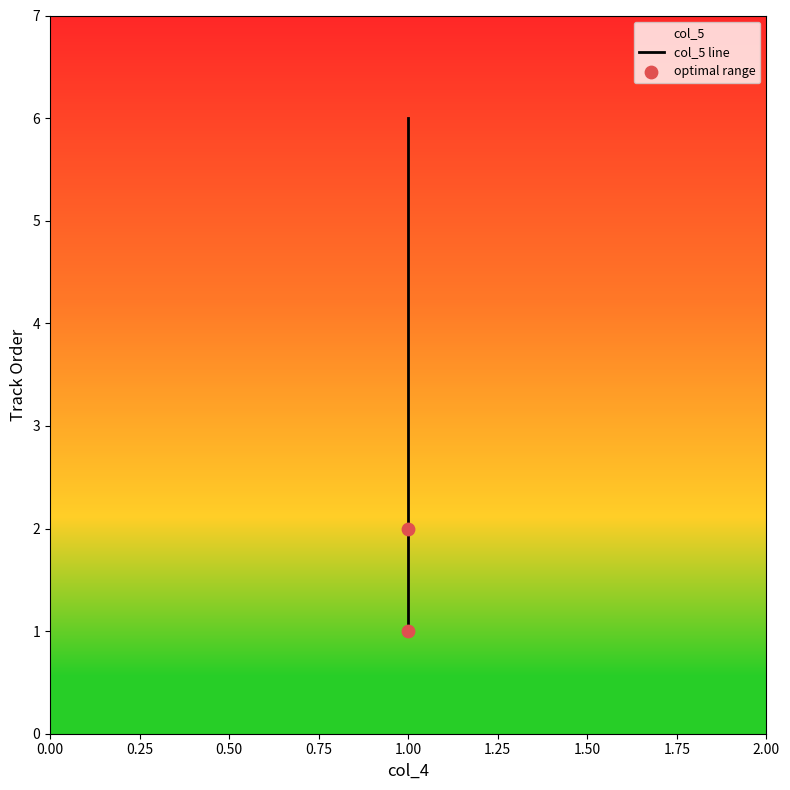

Which has a higher value, 1 or 1?

1